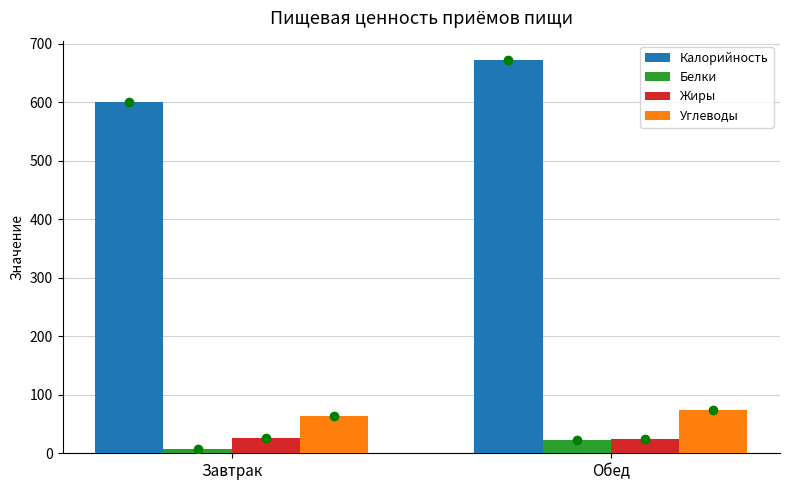

What is the sum of the Калорийность values at Завтрак and Обед?

1271.7